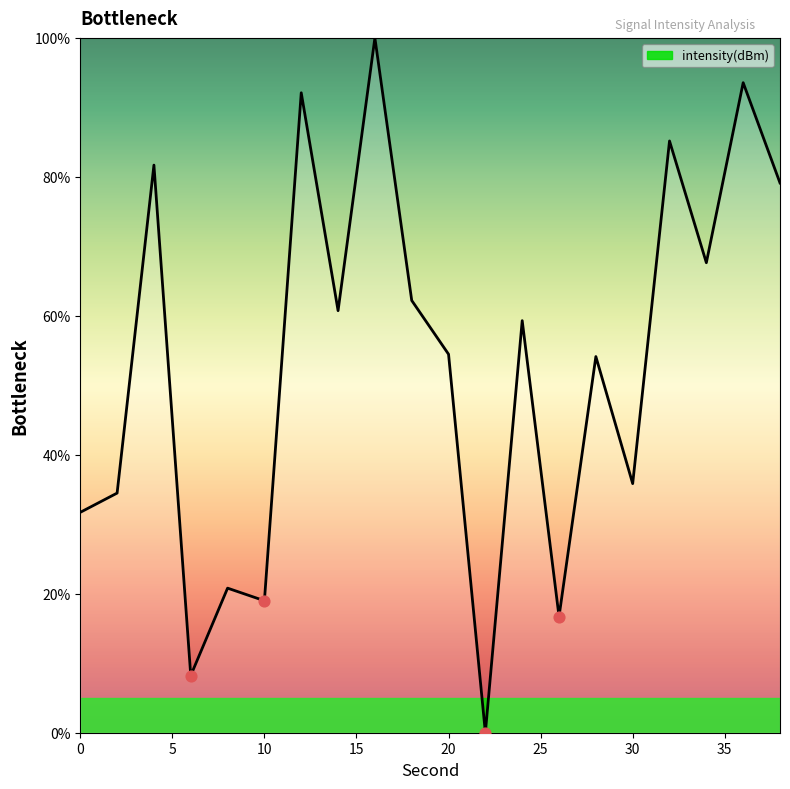

What is the difference between the maximum and minimum values?

100.0